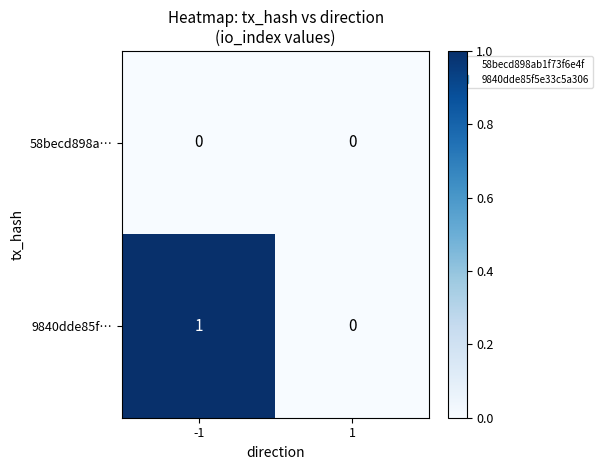

True or false: 58becd898a… has a value of 0 at 1.

True